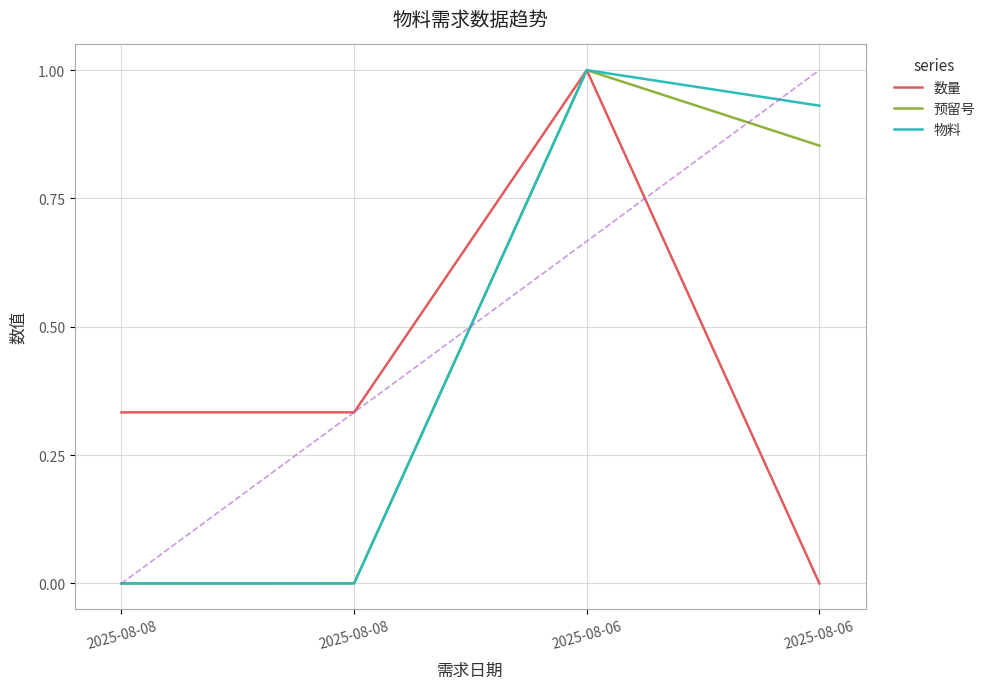

List the labels in order of 数量 value, smallest first.

2025-08-06, 2025-08-08, 2025-08-08, 2025-08-06